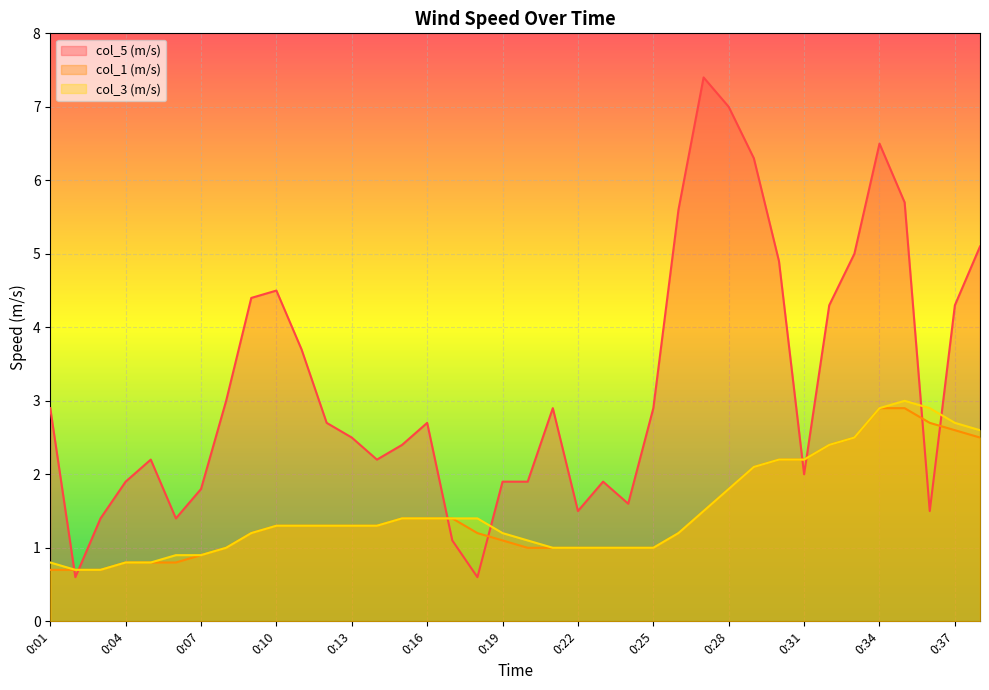

Rank the series by their maximum value, from highest to lowest.

col_5 (m/s), col_3 (m/s), col_1 (m/s)